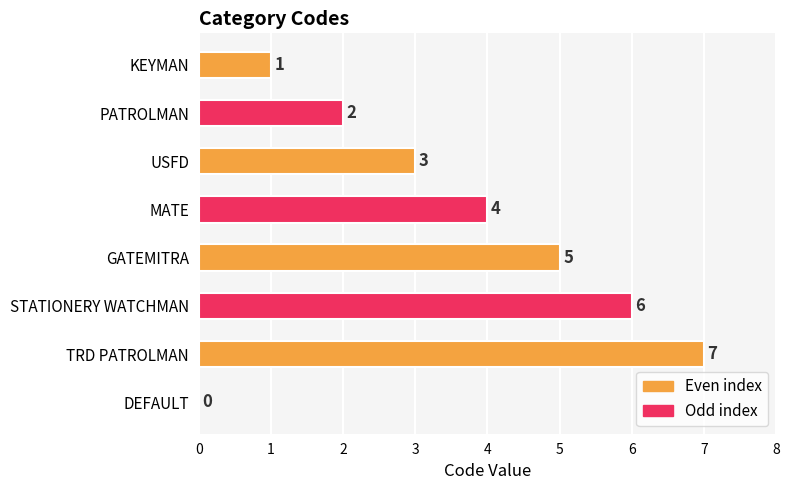

Reading top to bottom, transcribe all the data shown in this chart.

KEYMAN=1	PATROLMAN=2	USFD=3	MATE=4	GATEMITRA=5	STATIONERY WATCHMAN=6	TRD PATROLMAN=7	DEFAULT=0